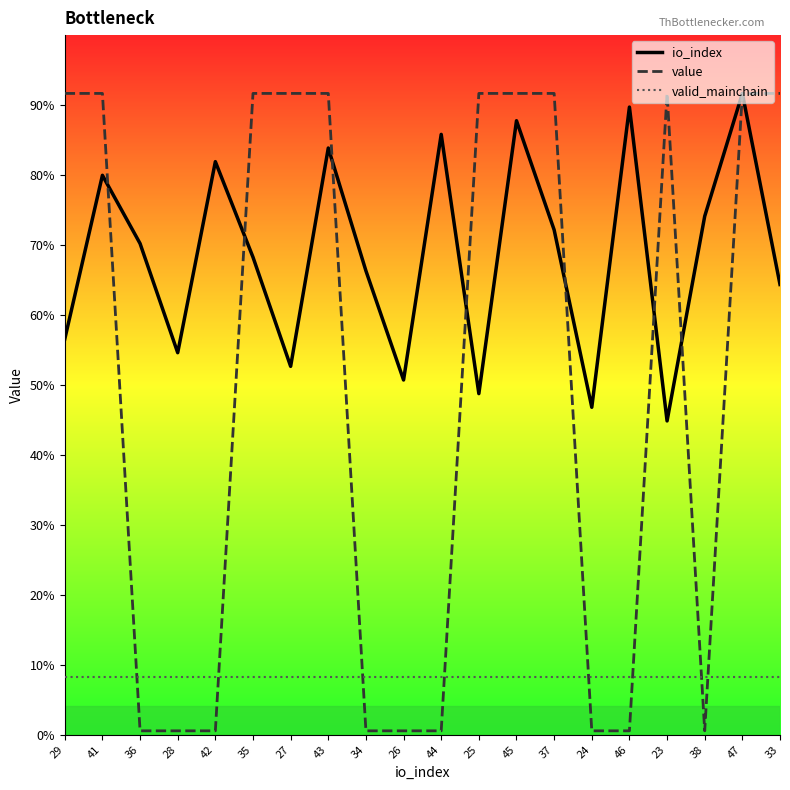

What are all the series names shown in the legend?

io_index, value, valid_mainchain